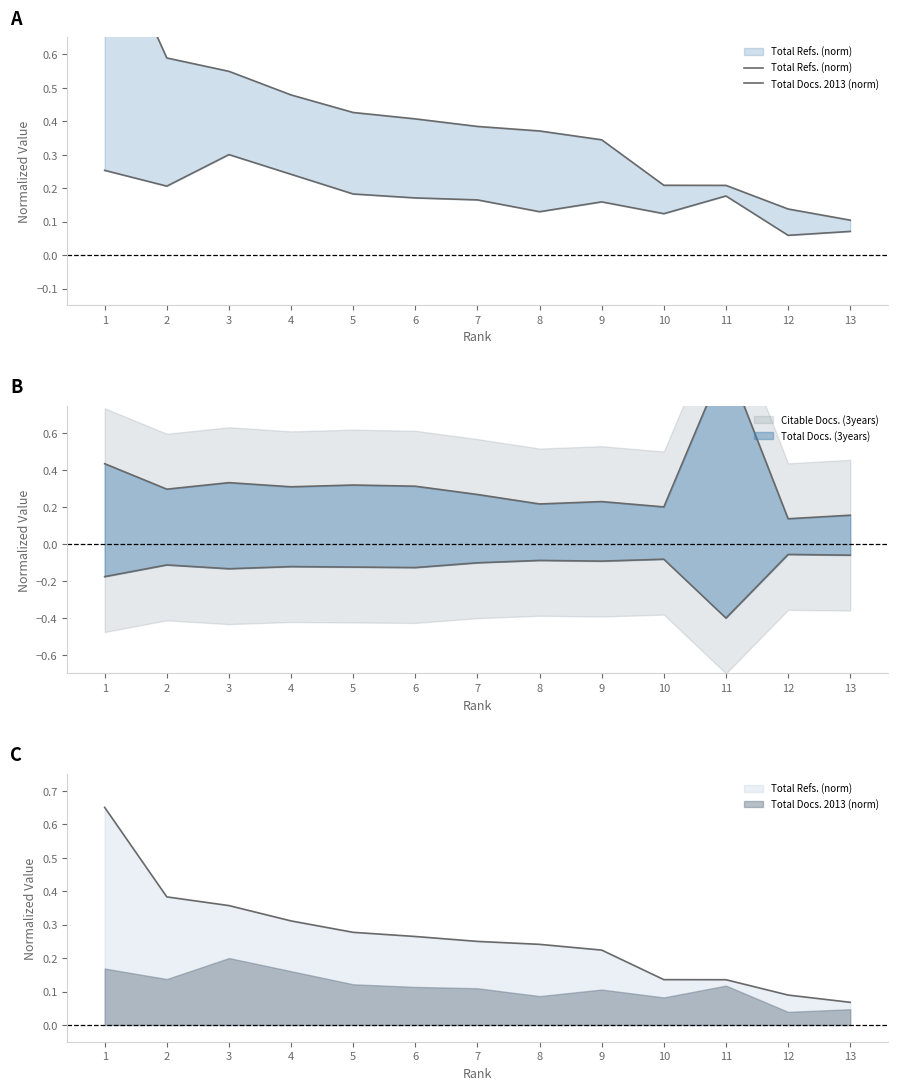

What is the sum of the Total Docs. 2013 (norm) values at 5 and 4?

0.4